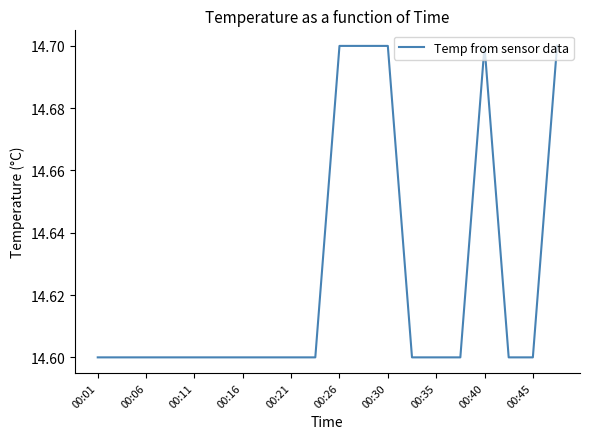

What is the greatest value displayed?

14.7